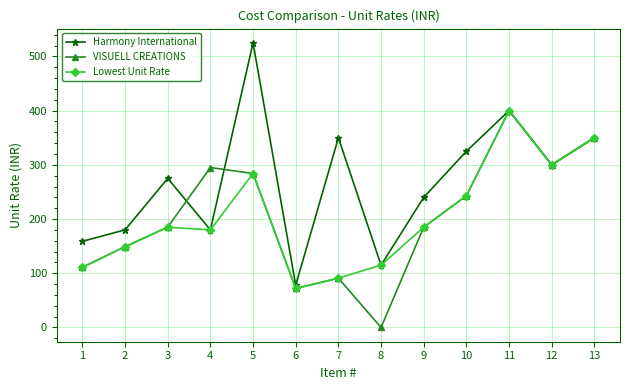

What are all the series names shown in the legend?

Harmony International, VISUELL CREATIONS, Lowest Unit Rate